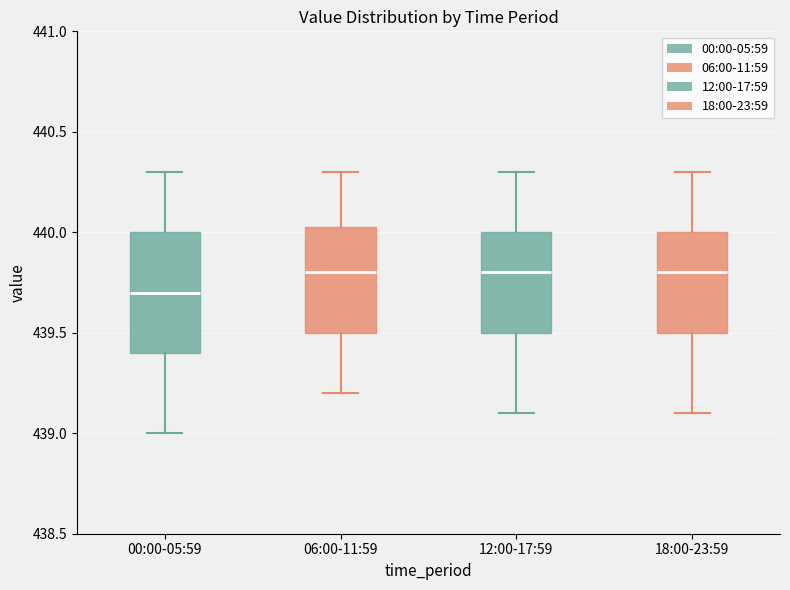

Which box is the tallest, from its lower edge to its upper edge?

00:00-05:59